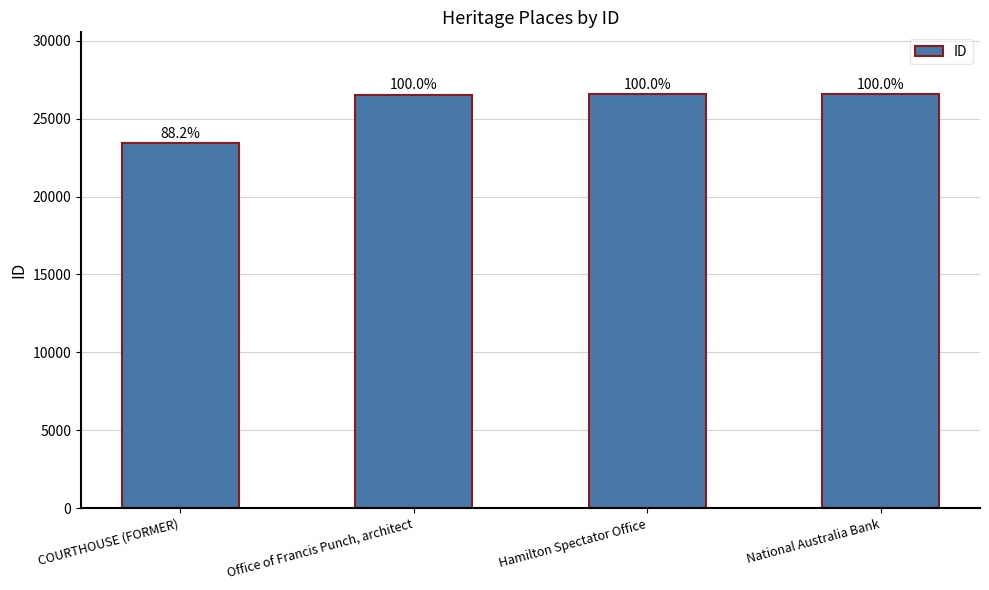

Which category has the highest value across all series?

National Australia Bank